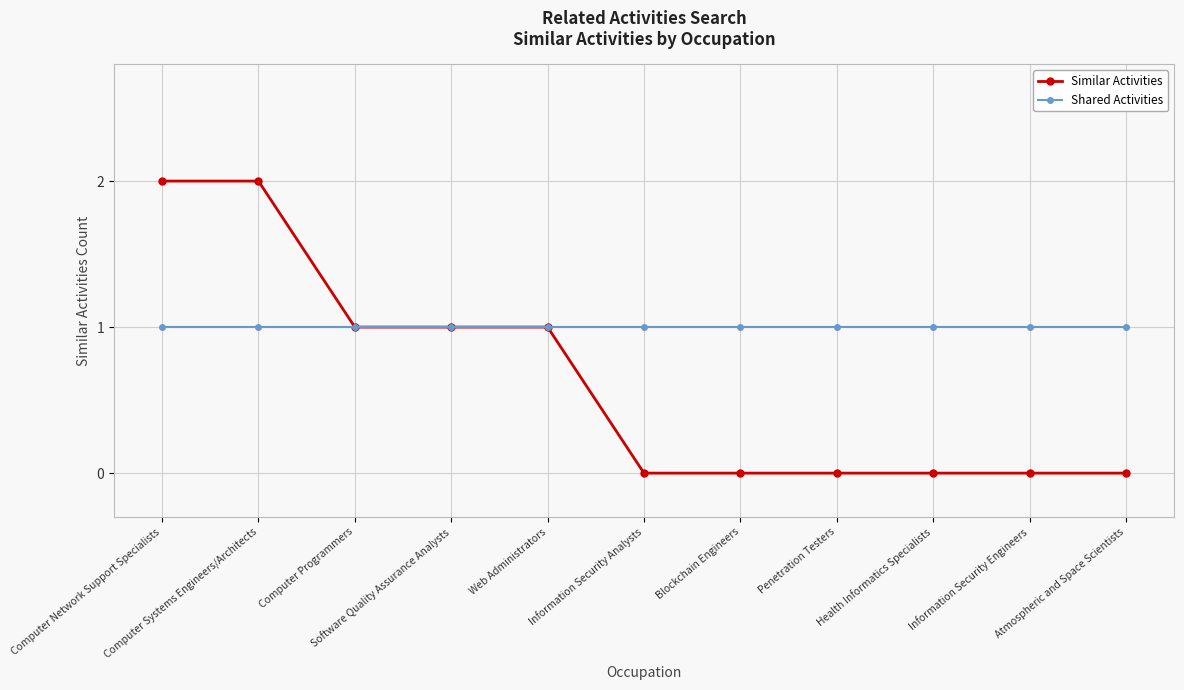

What value does the Shared Activities series have at Web Administrators?

1